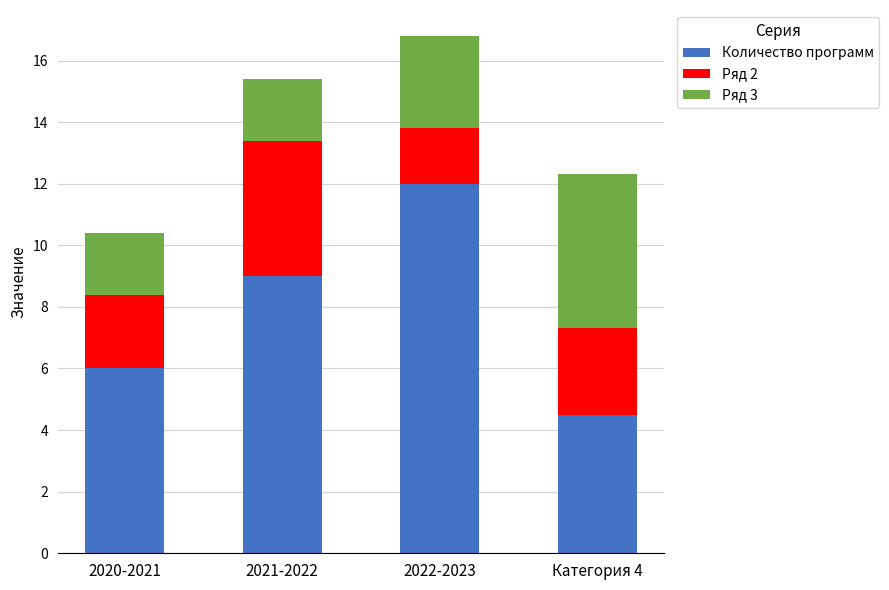

At which category is the sum across all series the highest?

2022-2023